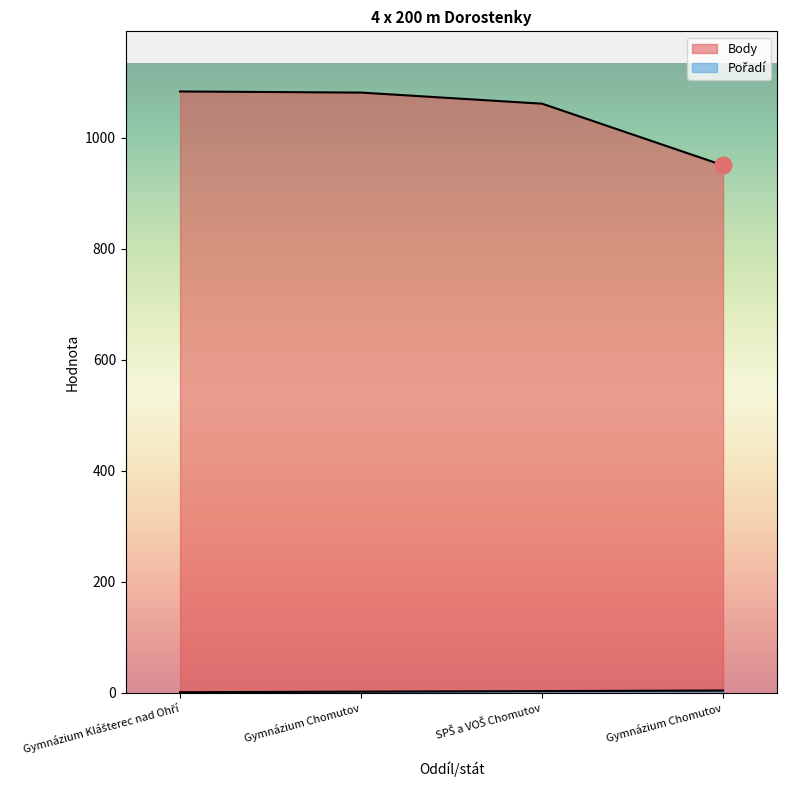

What are all the series names shown in the legend?

Pořadí, Body